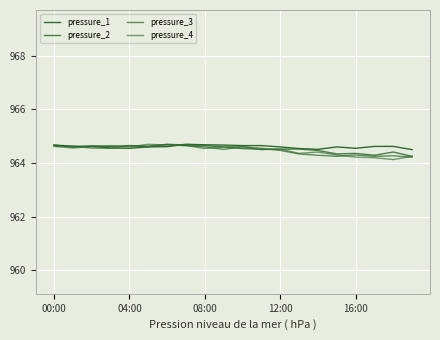

How many lines are shown in the chart?

4